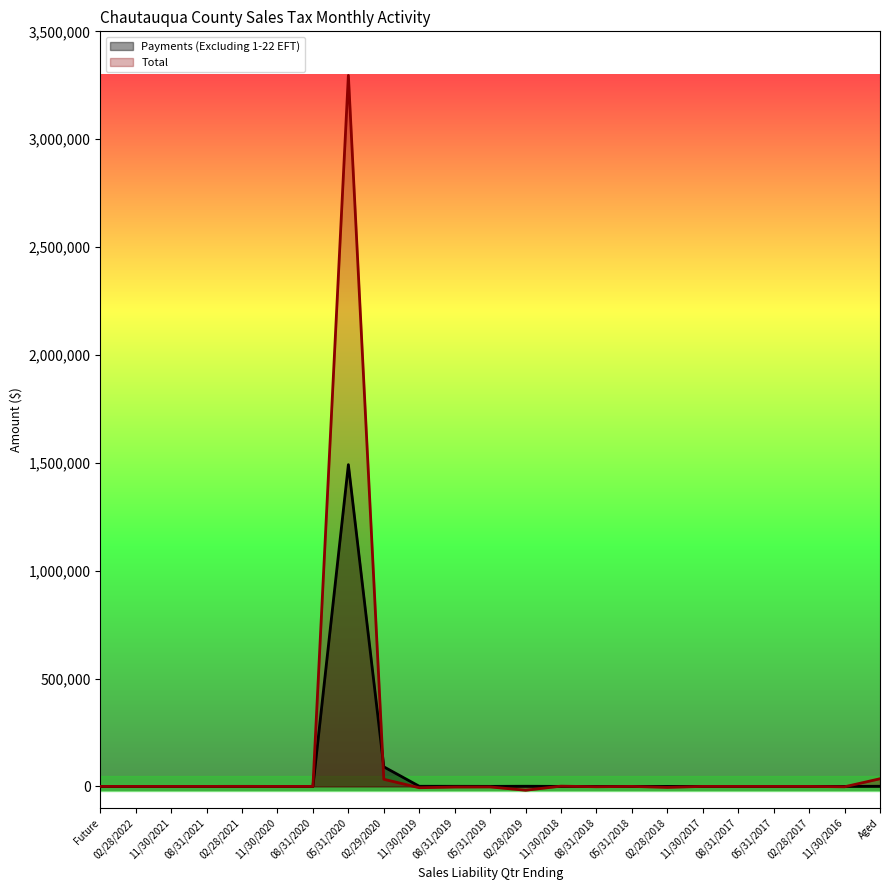

What is the total value across all series at 05/31/2019?

-2404.5